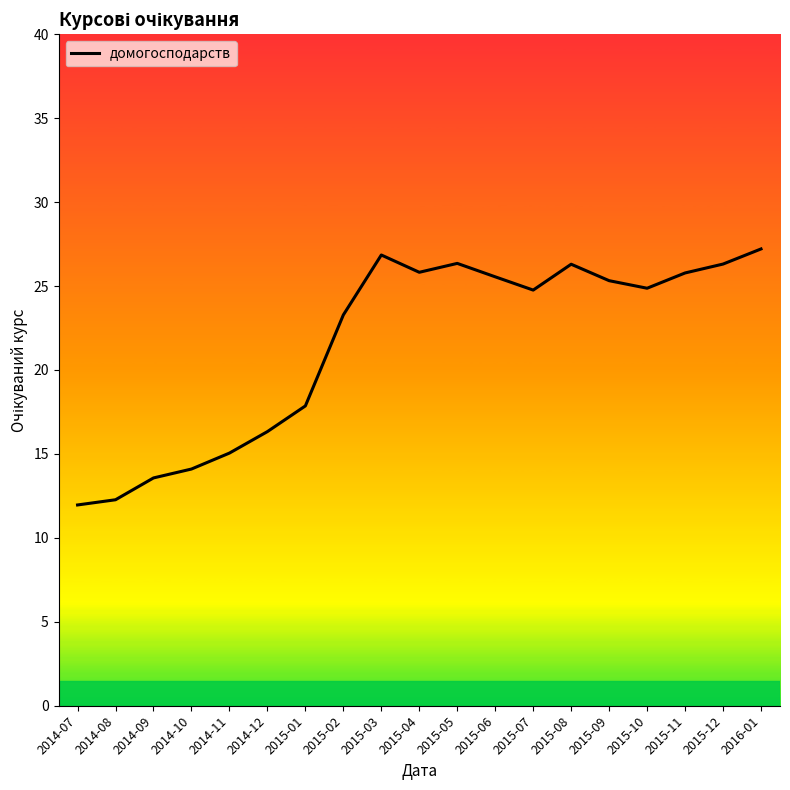

What is the sum of all values?

409.5